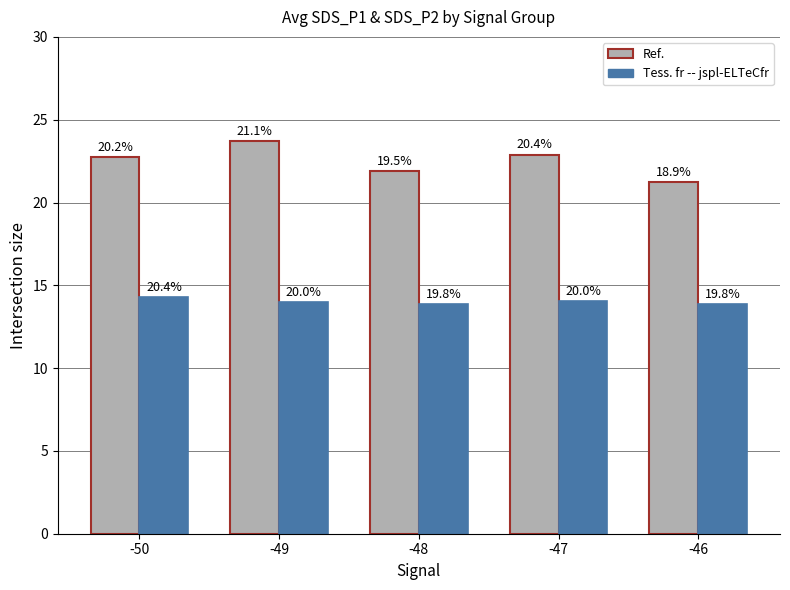

Where is Tess. fr -- jspl-ELTeCfr nearest to the value 14?

-49